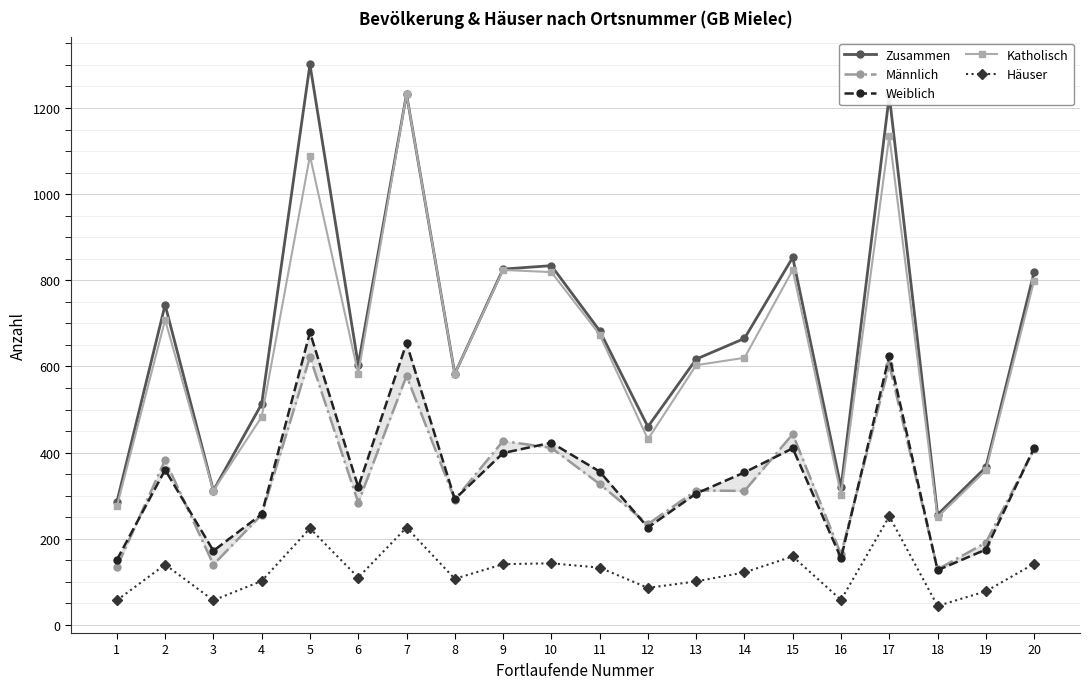

How many values in the Weiblich series are below 354?

10